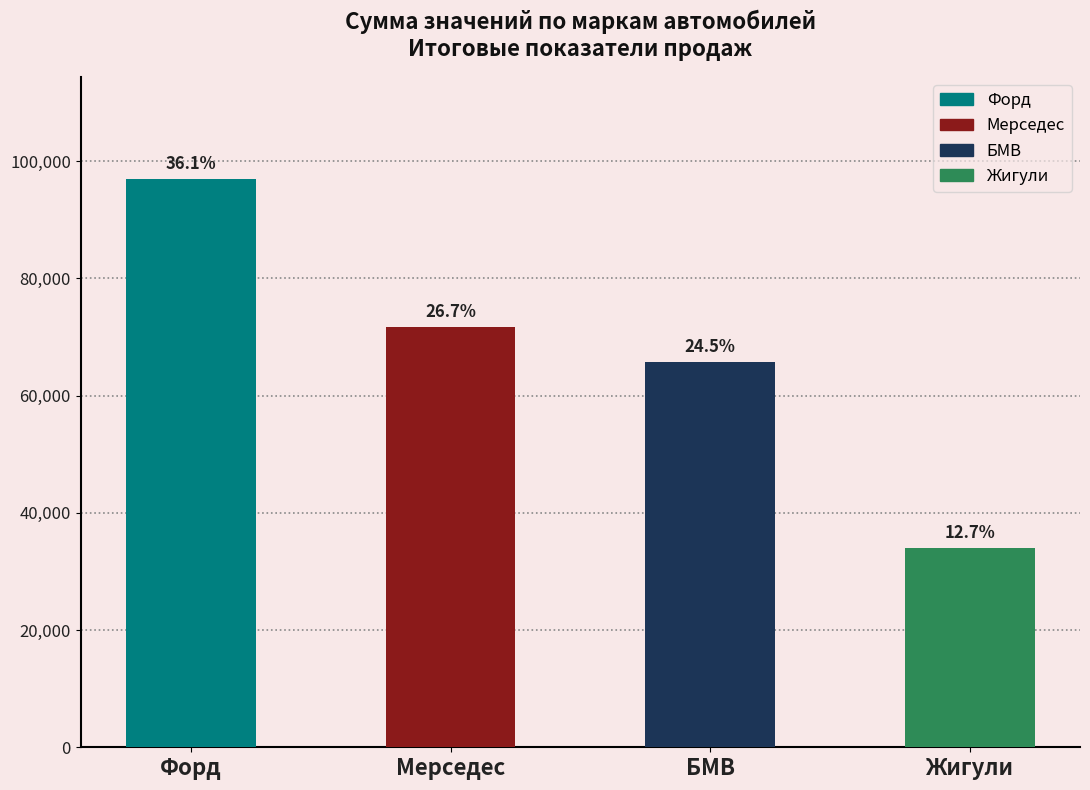

What position from the right is Мерседес?

3